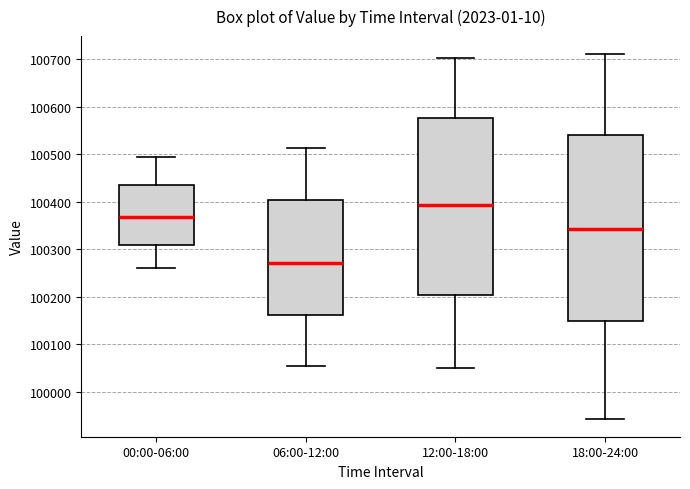

Which box has the lowest median line?

06:00-12:00